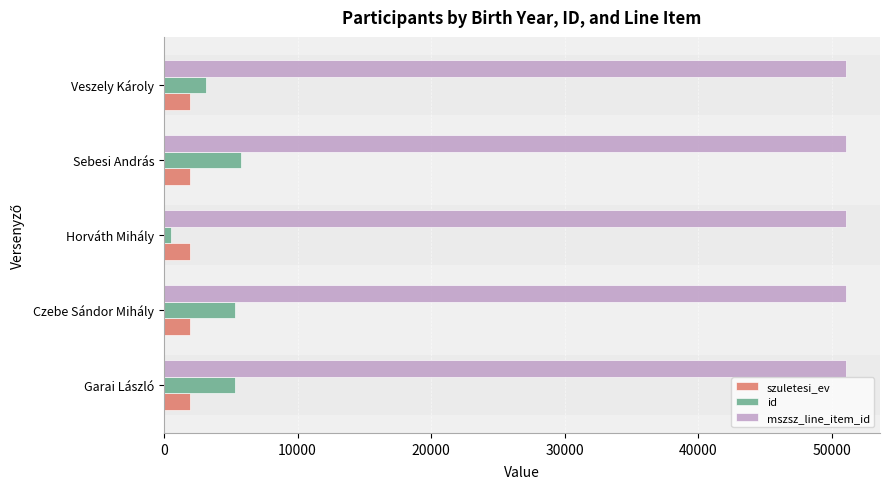

How many categories are shown in the chart?

5